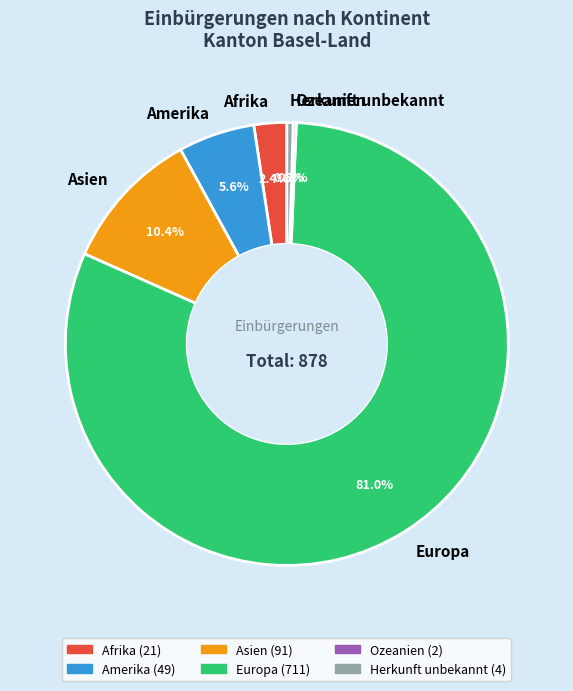

Combined, do Herkunft unbekannt and Asien account for over 50%?

No